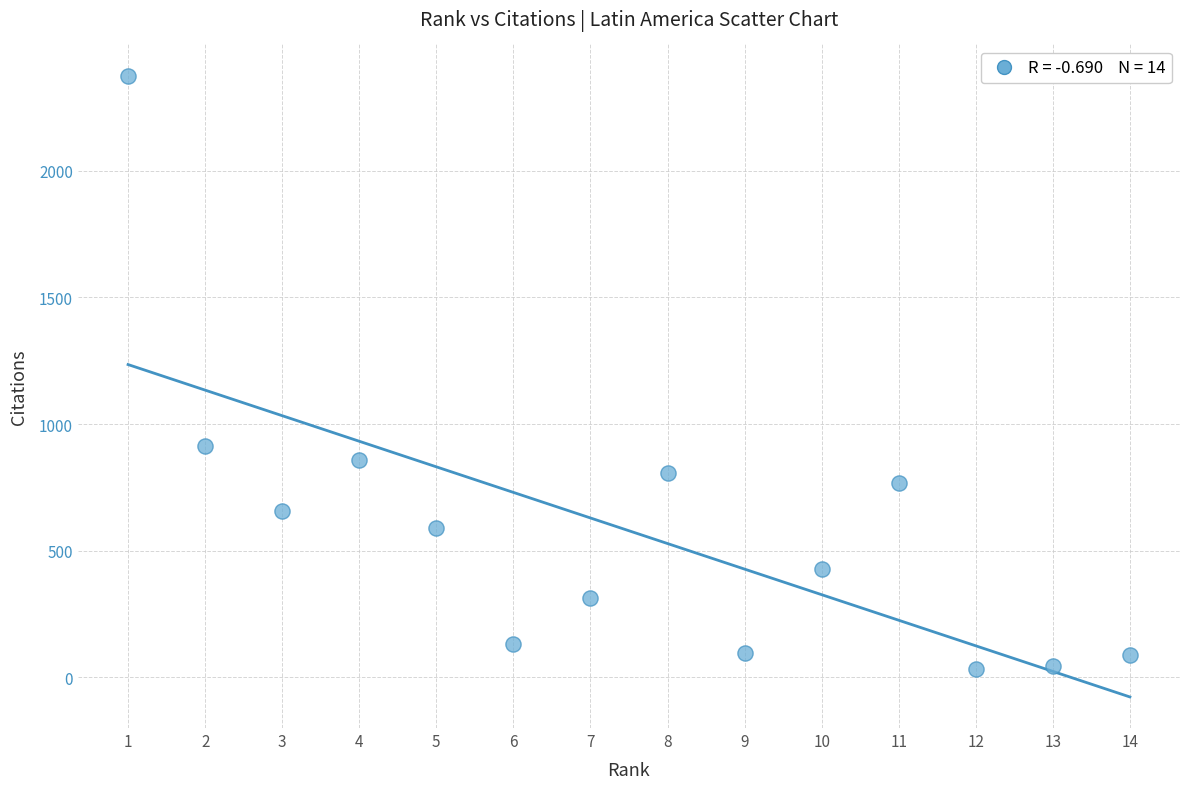

What is the range of X values (max minus min)?

13